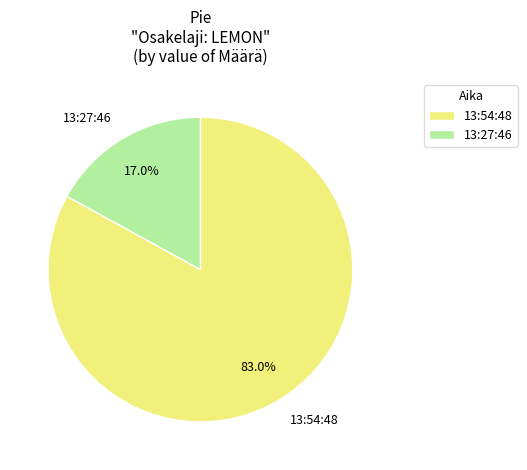

How many segments does this pie chart have?

2